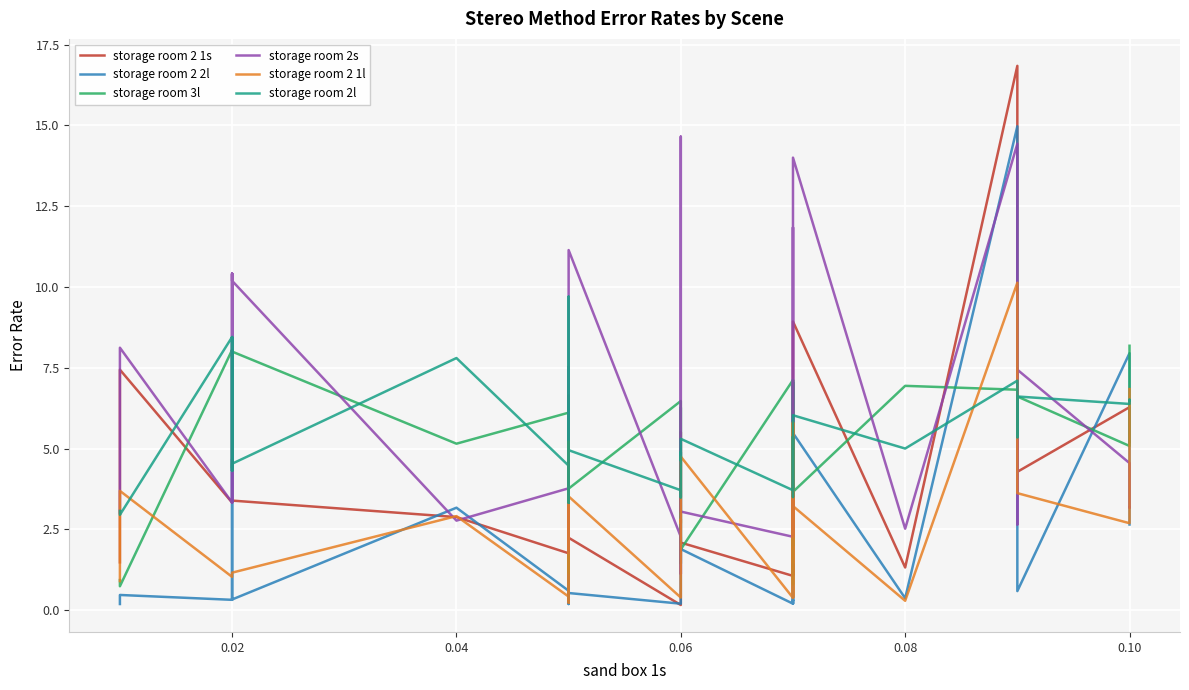

Does the chart display data point markers on the line(s)?

No